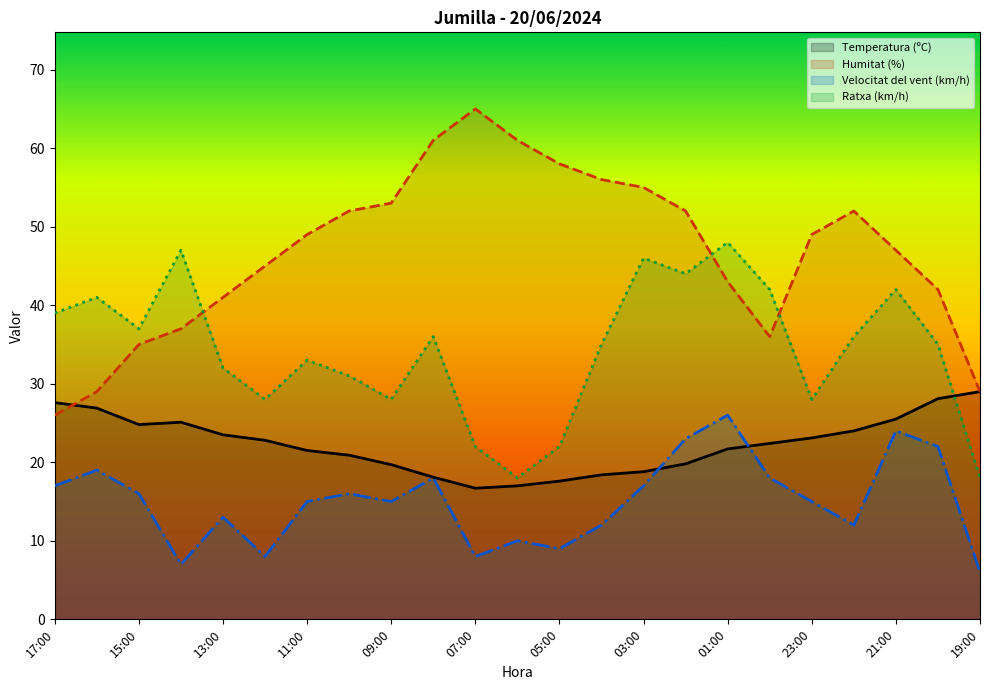

Does the chart have visible grid lines?

No